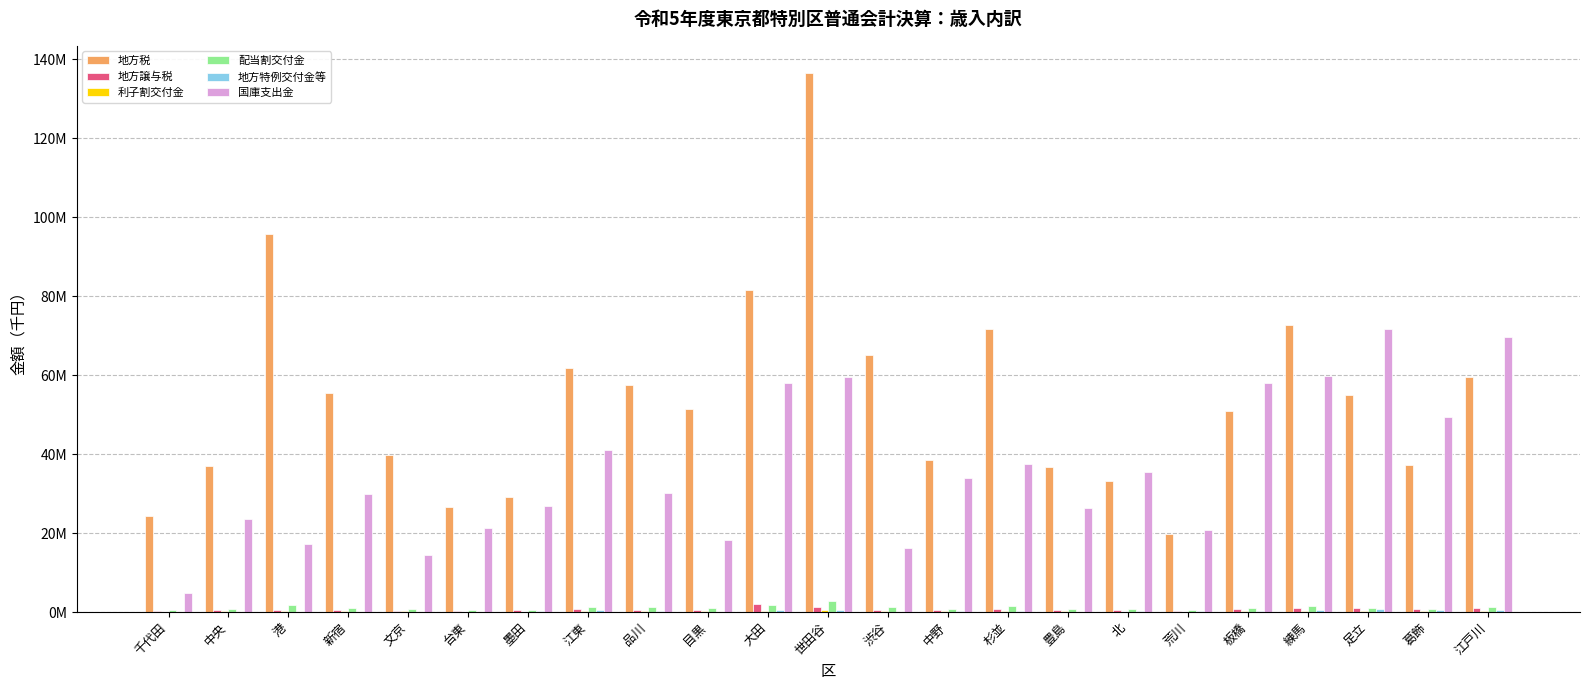

At which label does 地方譲与税 reach its minimum?

文京